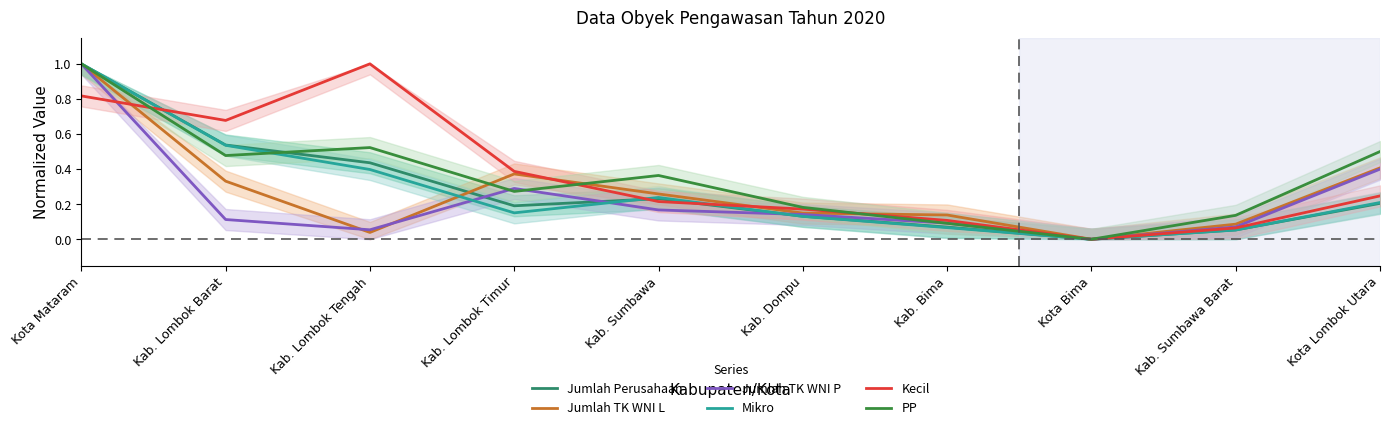

Where is Jumlah TK WNI P nearest to the value 0?

Kota Bima